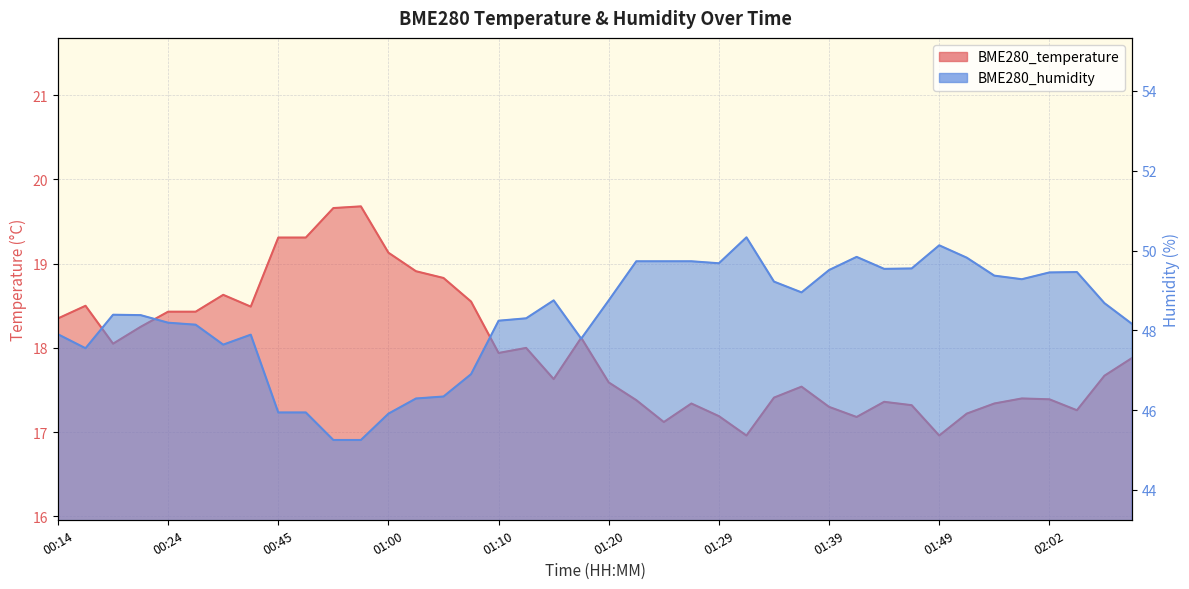

What value does the BME280_temperature series have at 01:37?

17.5